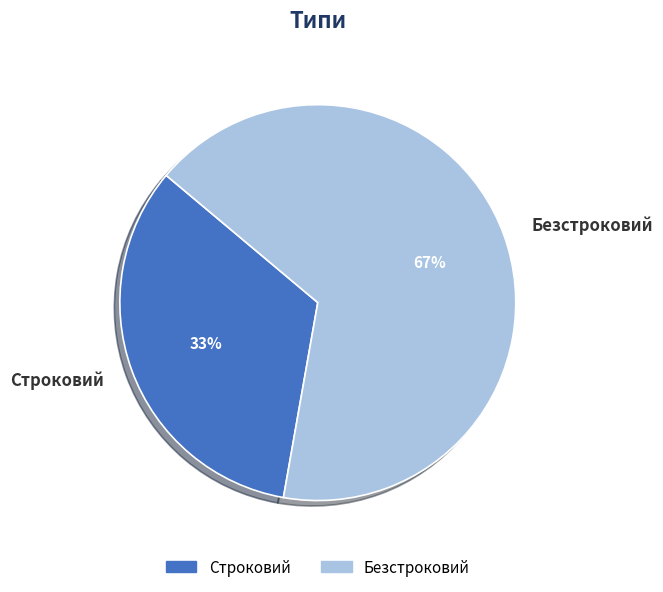

Does any single category account for the majority?

Yes